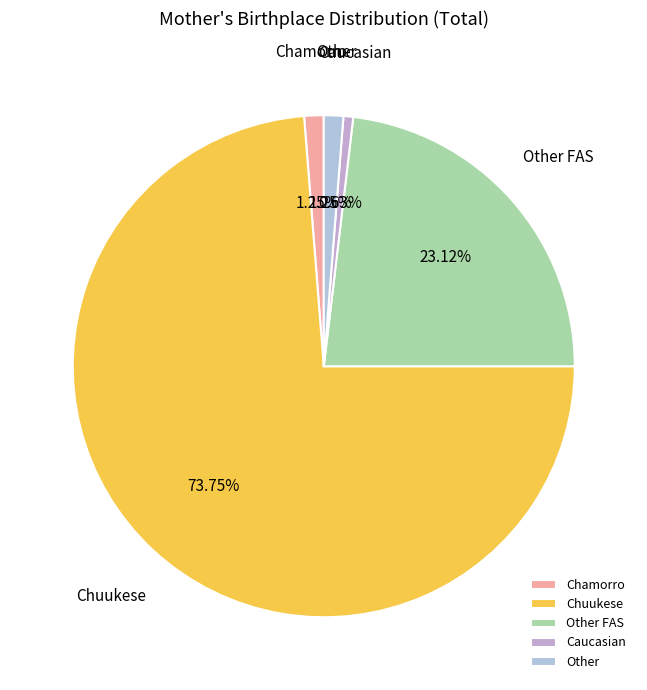

What percentage is the Other FAS slice, to the nearest percent?

23%